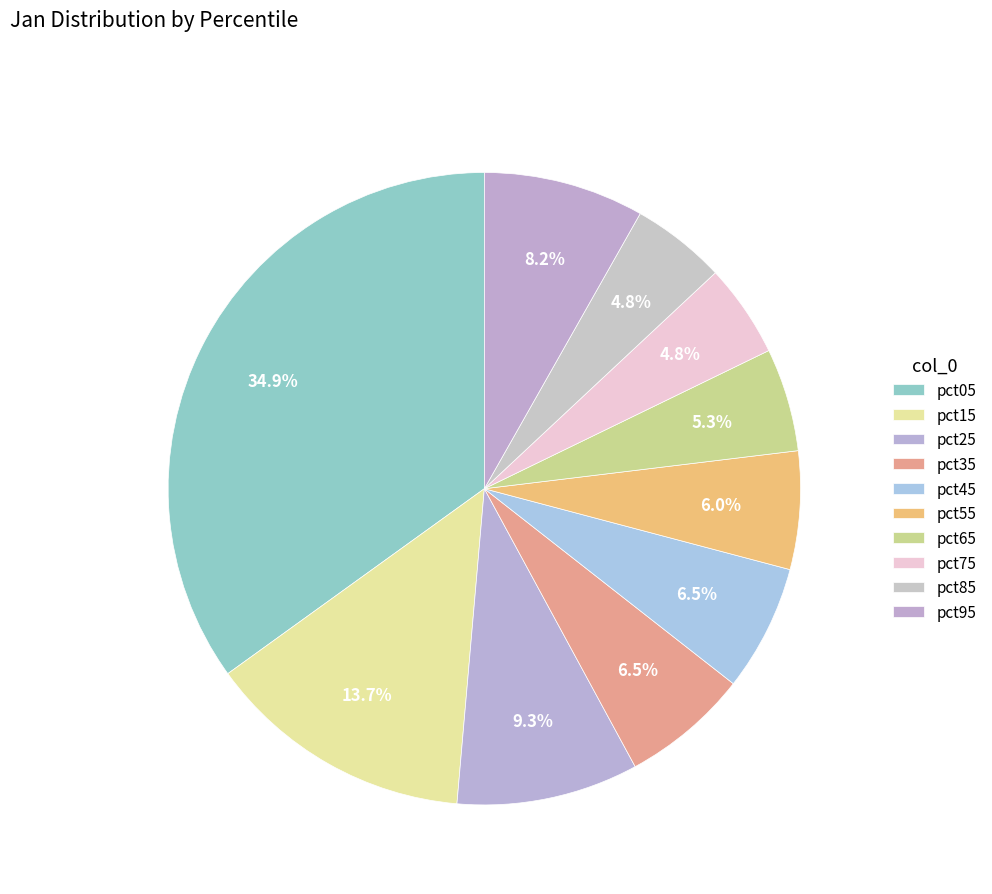

Rank the categories by value from lowest to highest.

pct75, pct85, pct65, pct55, pct45, pct35, pct95, pct25, pct15, pct05